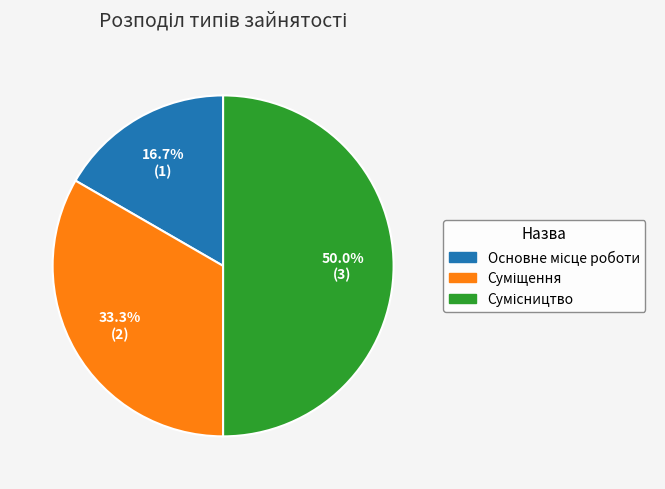

How many slices are in this pie chart?

3